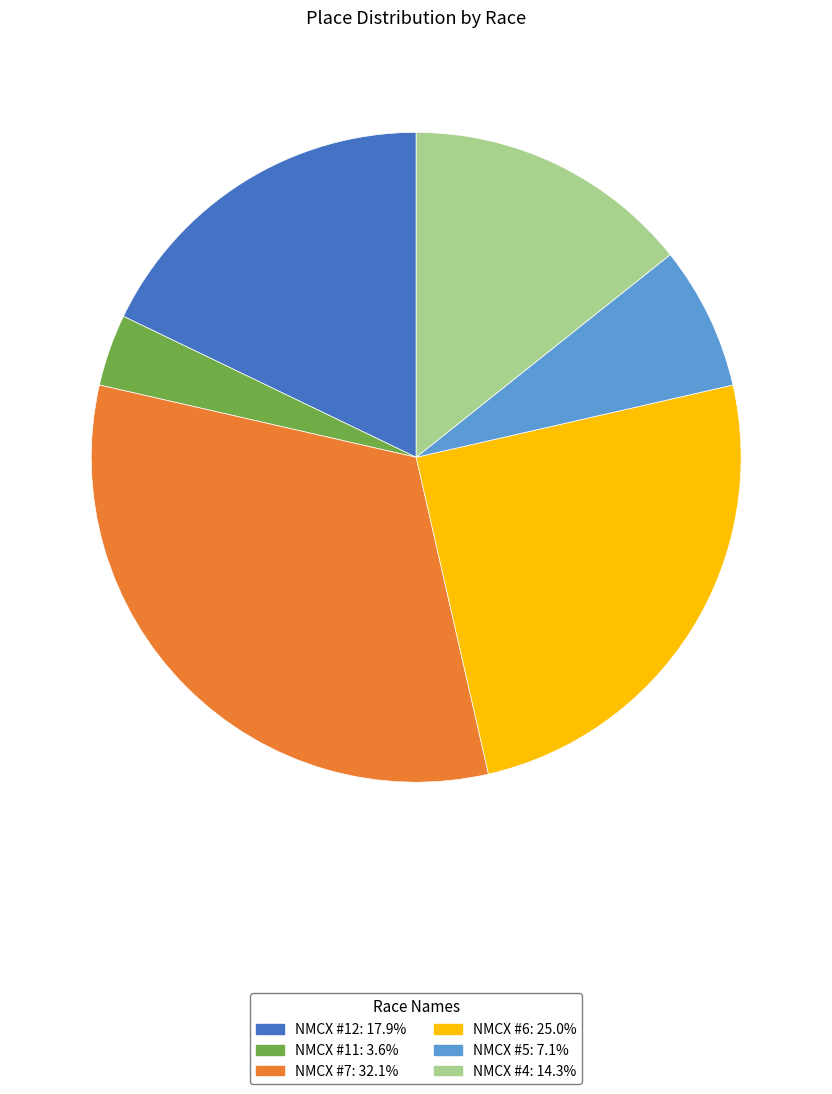

The NMCX #12 slice represents 28% of the pie. True or false?

False